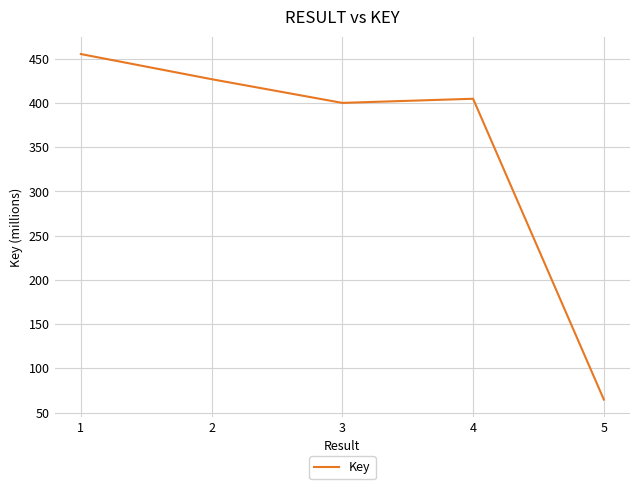

Rank the categories by value from lowest to highest.

5, 3, 4, 2, 1